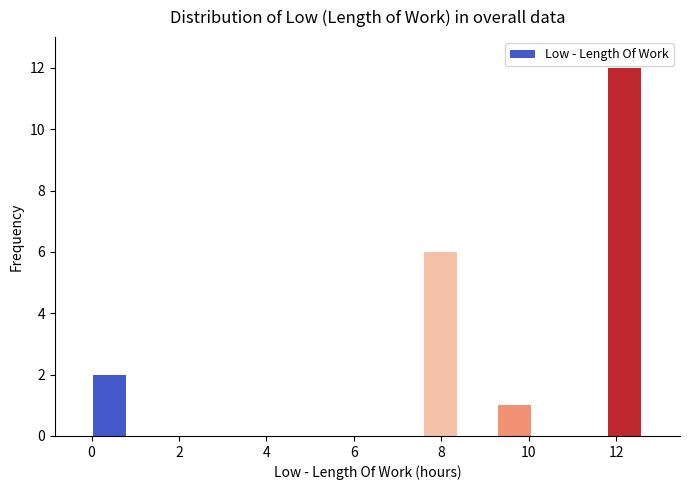

What is the height of the bar covering 9.2 to 10.0 on the x-axis? Neither the bar edges nor the heights are printed on the chart, so give them approximately, as read against the axes.

1